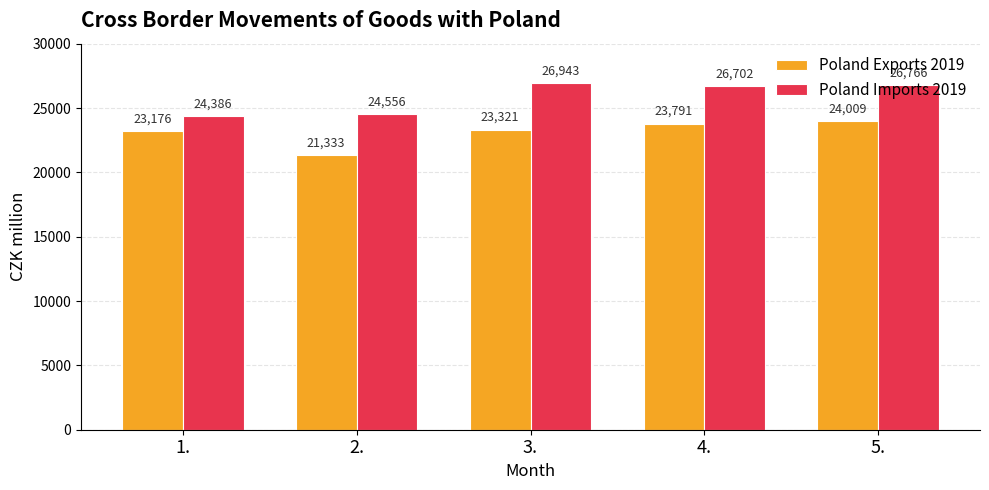

Does the chart contain stacked bars?

No